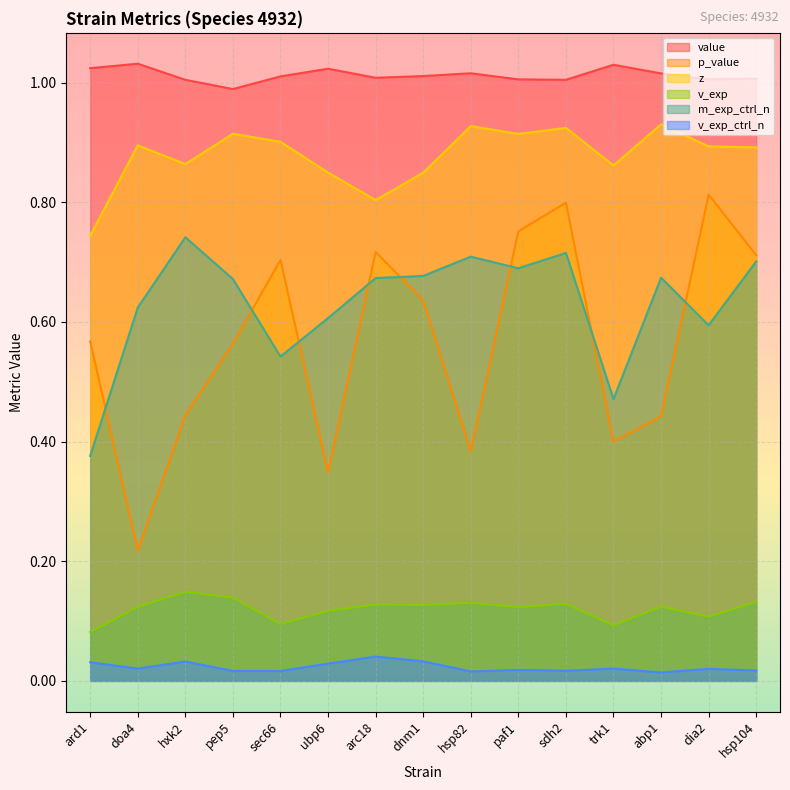

Reading right to left, what are all the values shown in this chart?

value: 1.0	1.0	1.0	1.0	1.0	1.0	1.0	1.0	1.0	1.0	1.0	1.0	1.0	1.0	1.0
p_value: 0.7	0.8	0.4	0.4	0.8	0.8	0.4	0.6	0.7	0.3	0.7	0.6	0.4	0.2	0.6
z: 0.9	0.9	0.9	0.9	0.9	0.9	0.9	0.8	0.8	0.8	0.9	0.9	0.9	0.9	0.7
v_exp: 0.1	0.1	0.1	0.1	0.1	0.1	0.1	0.1	0.1	0.1	0.1	0.1	0.1	0.1	0.1
m_exp_ctrl_n: 0.7	0.6	0.7	0.5	0.7	0.7	0.7	0.7	0.7	0.6	0.5	0.7	0.7	0.6	0.4
v_exp_ctrl_n: 0.0	0.0	0.0	0.0	0.0	0.0	0.0	0.0	0.0	0.0	0.0	0.0	0.0	0.0	0.0